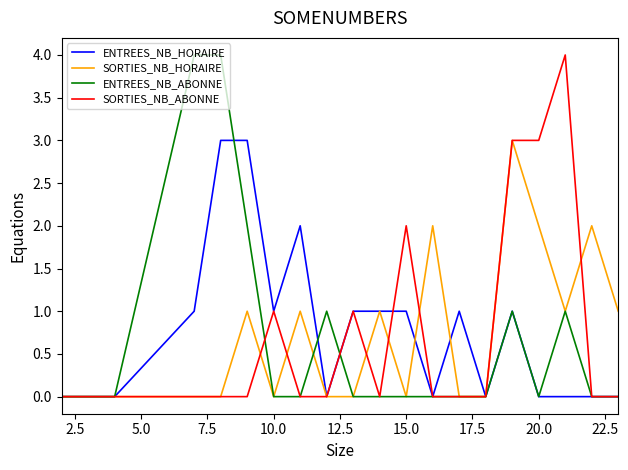

What is the maximum value for SORTIES_NB_ABONNE?

4